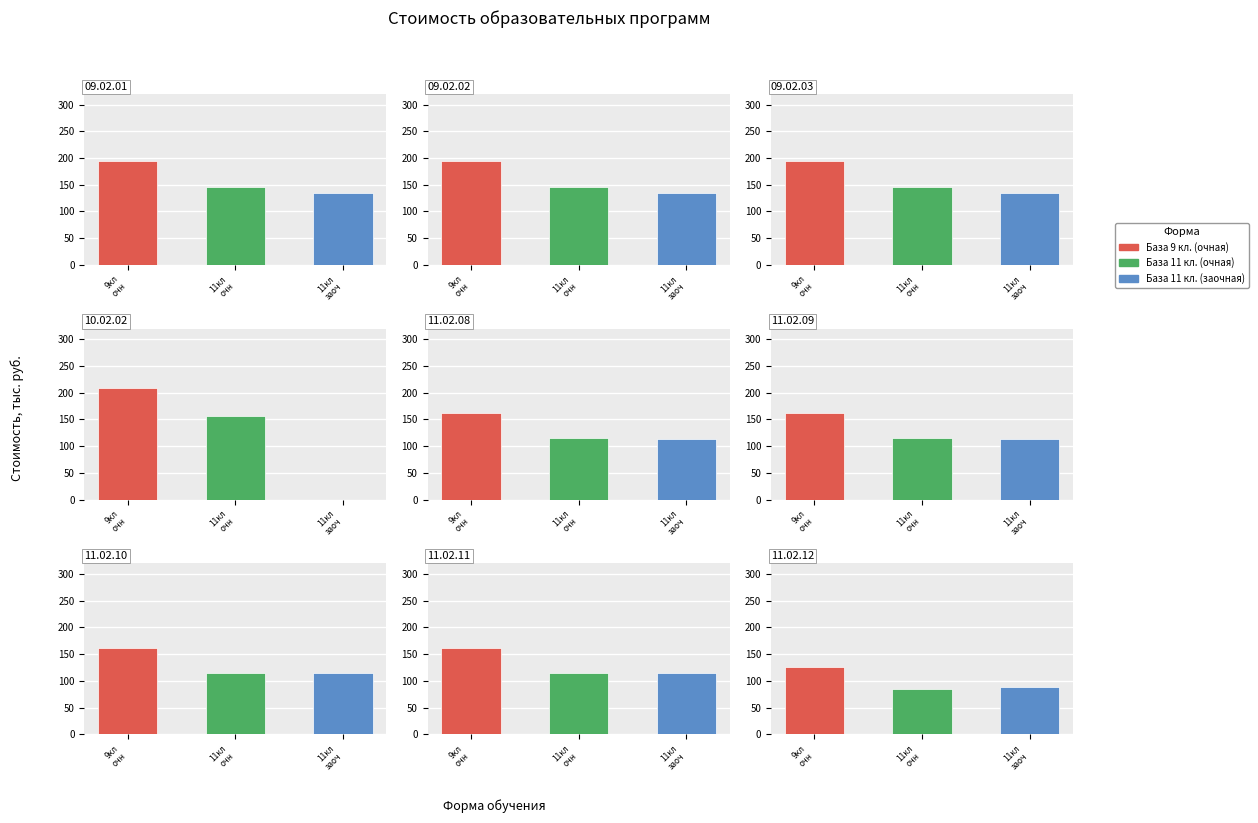

How many bars are there in total?

27